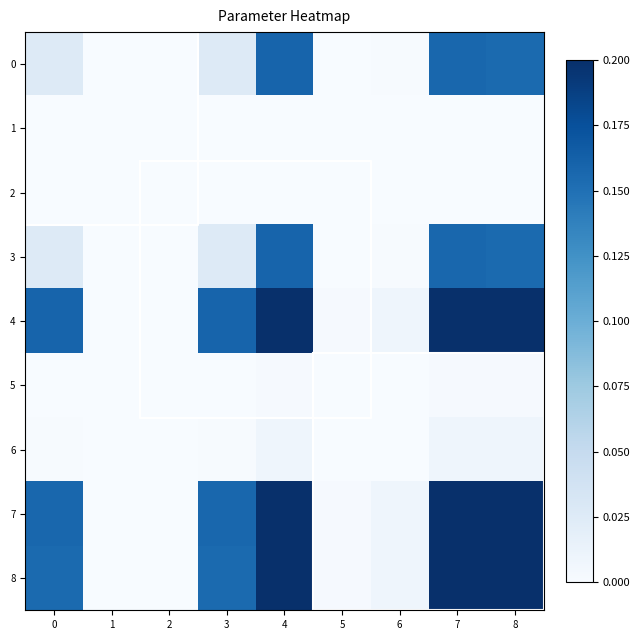

Is the value of 8 at 6 greater than the value of 7 at 7?

No